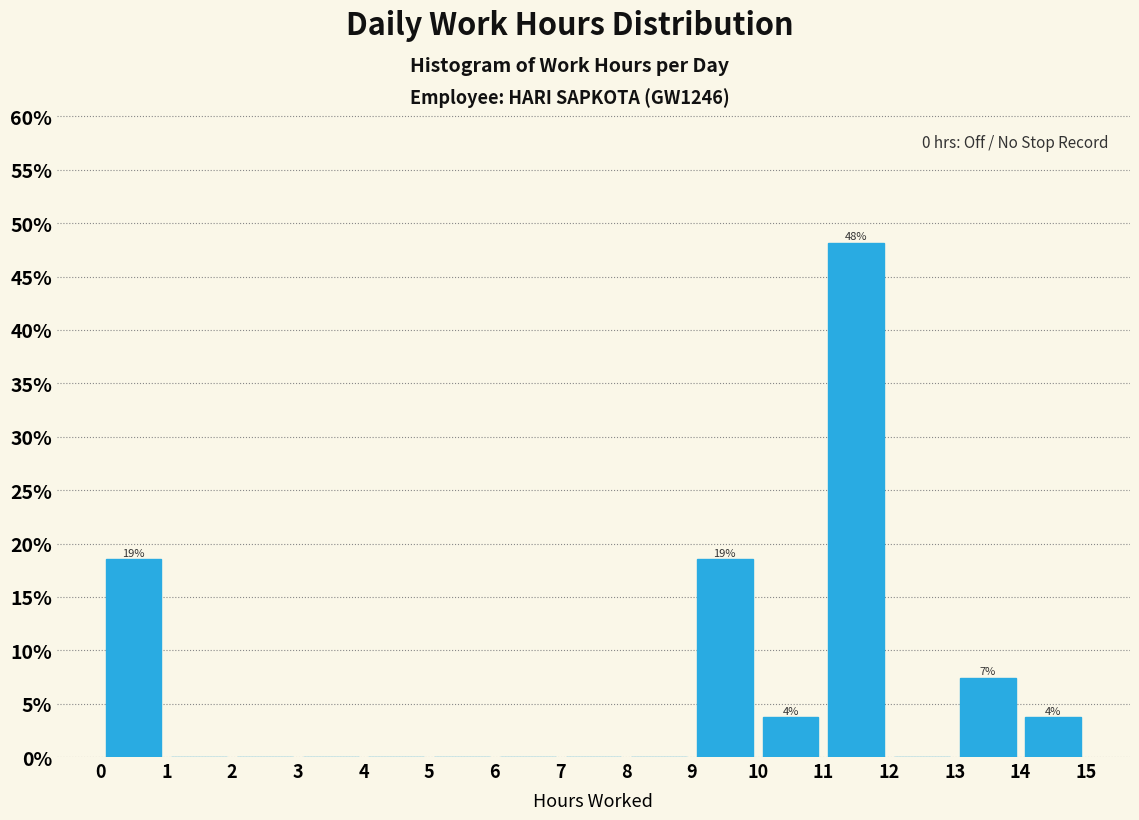

Which range on the x-axis has the tallest bar?

11 to 12